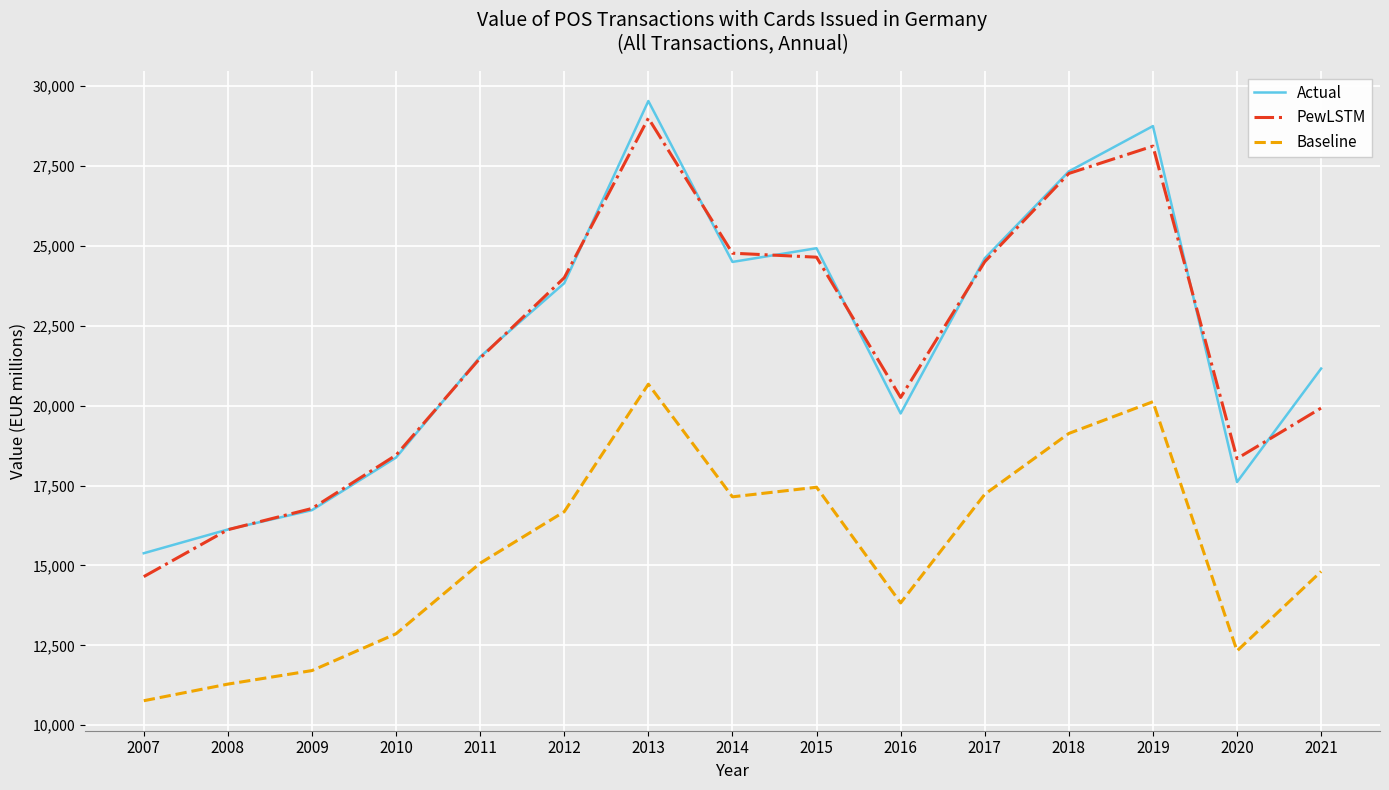

How many series are shown in this chart?

3